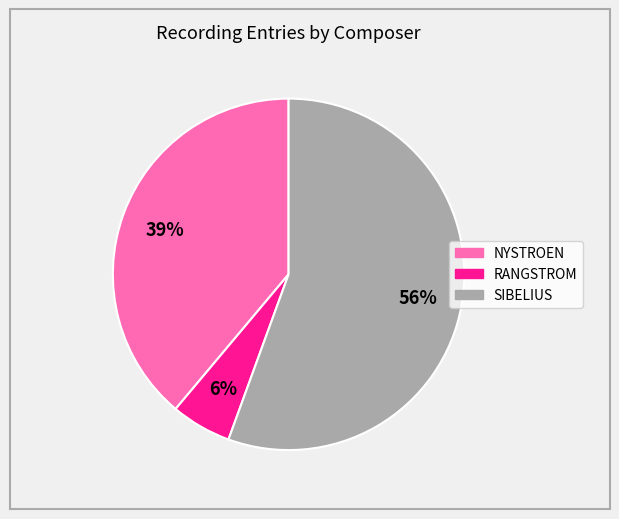

How many slices are in this pie chart?

3